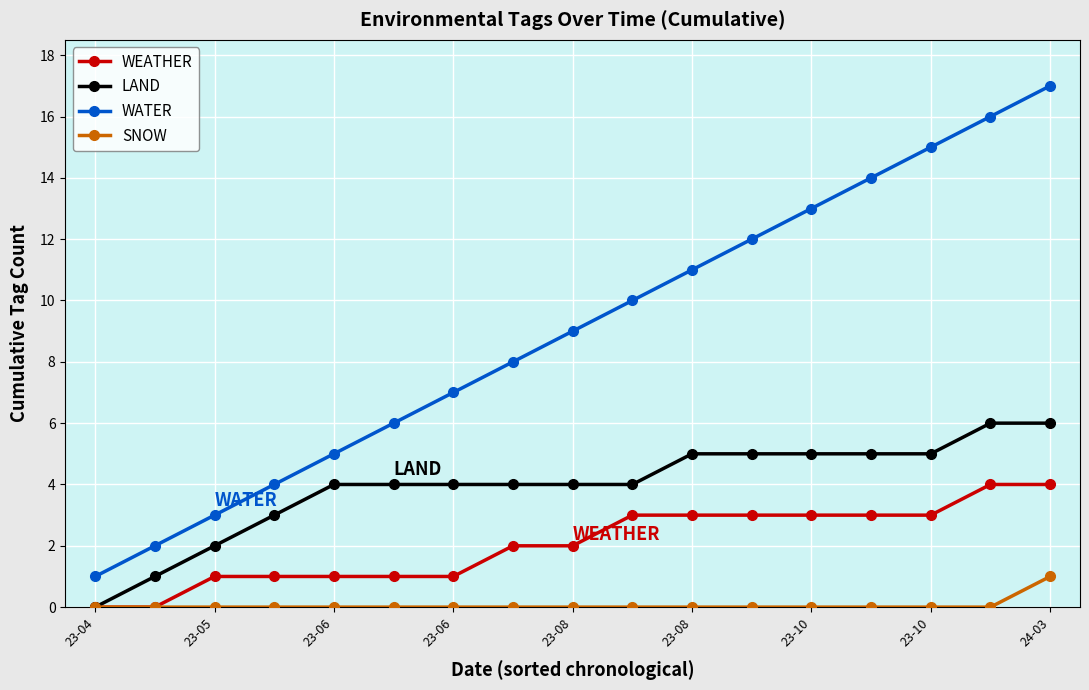

Count the SNOW values in the range 0 to 1.

17